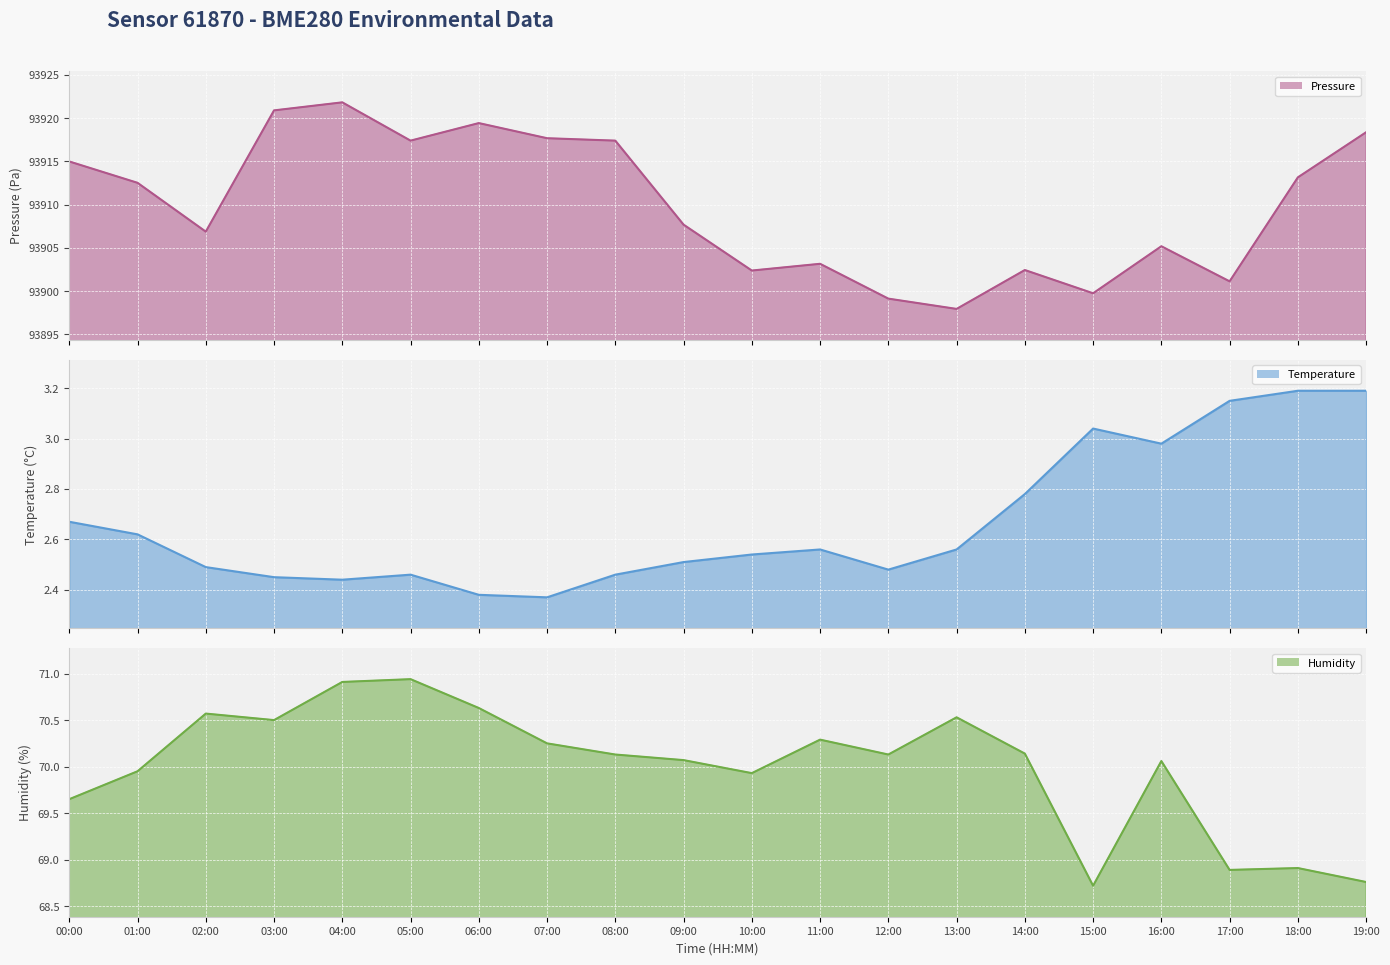

What is the average value of the Humidity line series?

70.0